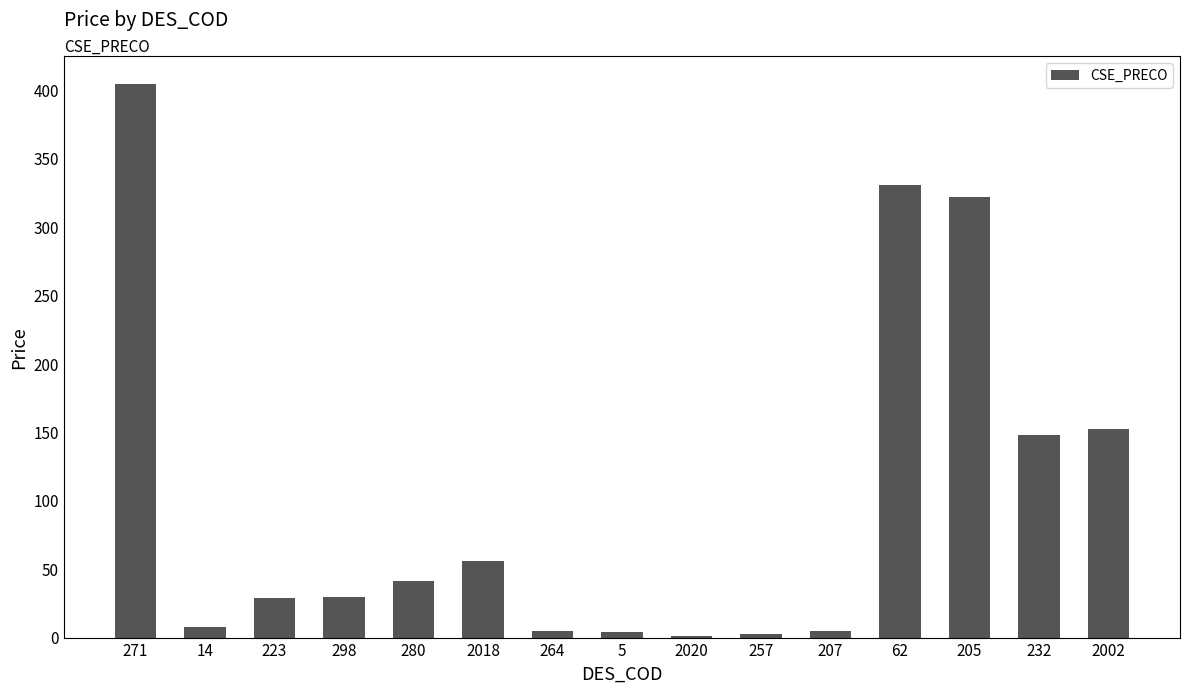

Is it true that the value at 2018 is 74.1?

False